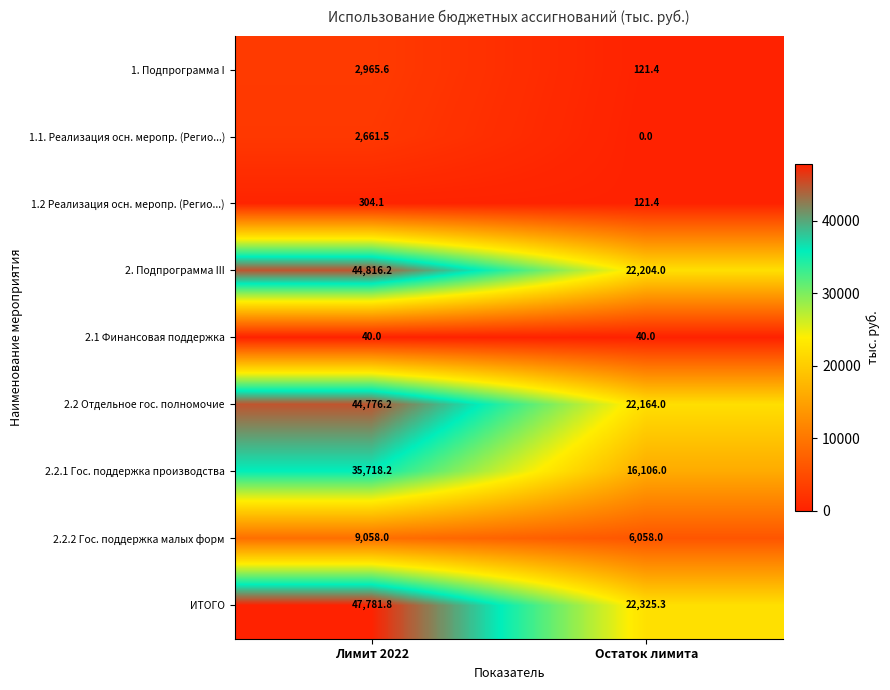

Reading left to right, list all the values displayed in this chart.

1. Подпрограмма I: 2965.6	121.4
1.1. Реализация осн. меропр. (Регио...): 2661.5	0.0
1.2 Реализация осн. меропр. (Регио...): 304.1	121.4
2. Подпрограмма III: 44816.2	22204.0
2.1 Финансовая поддержка: 40.0	40.0
2.2 Отдельное гос. полномочие: 44776.2	22164.0
2.2.1 Гос. поддержка производства: 35718.2	16106.0
2.2.2 Гос. поддержка малых форм: 9058.0	6058.0
ИТОГО: 47781.8	22325.3